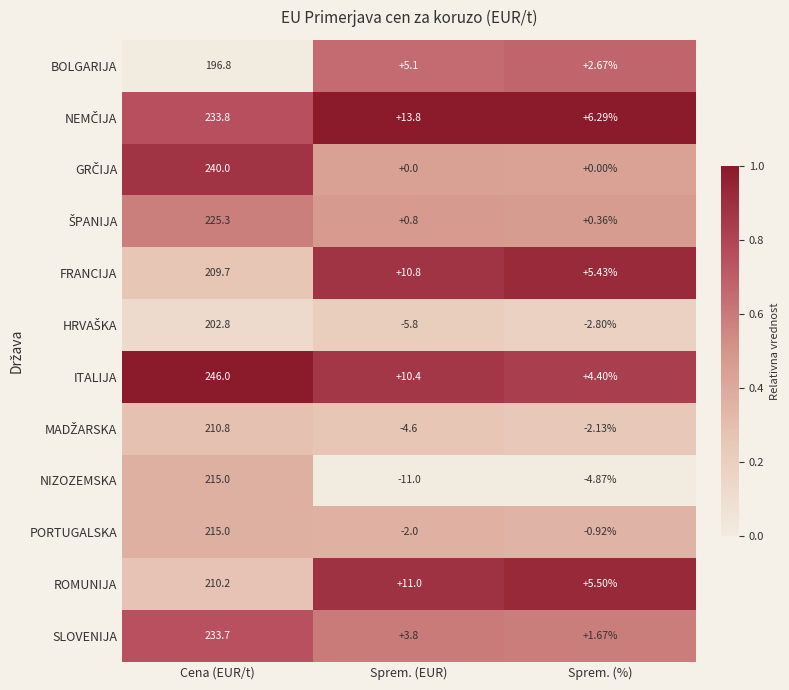

At which label does ITALIJA first exceed 10?

Cena (EUR/t)